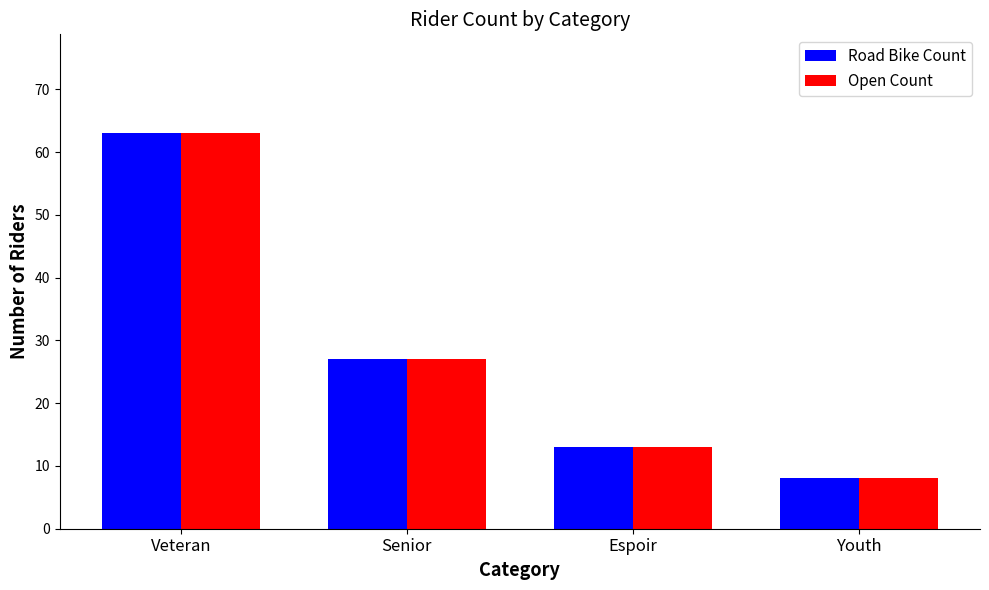

Read the Open Count value at Youth.

8